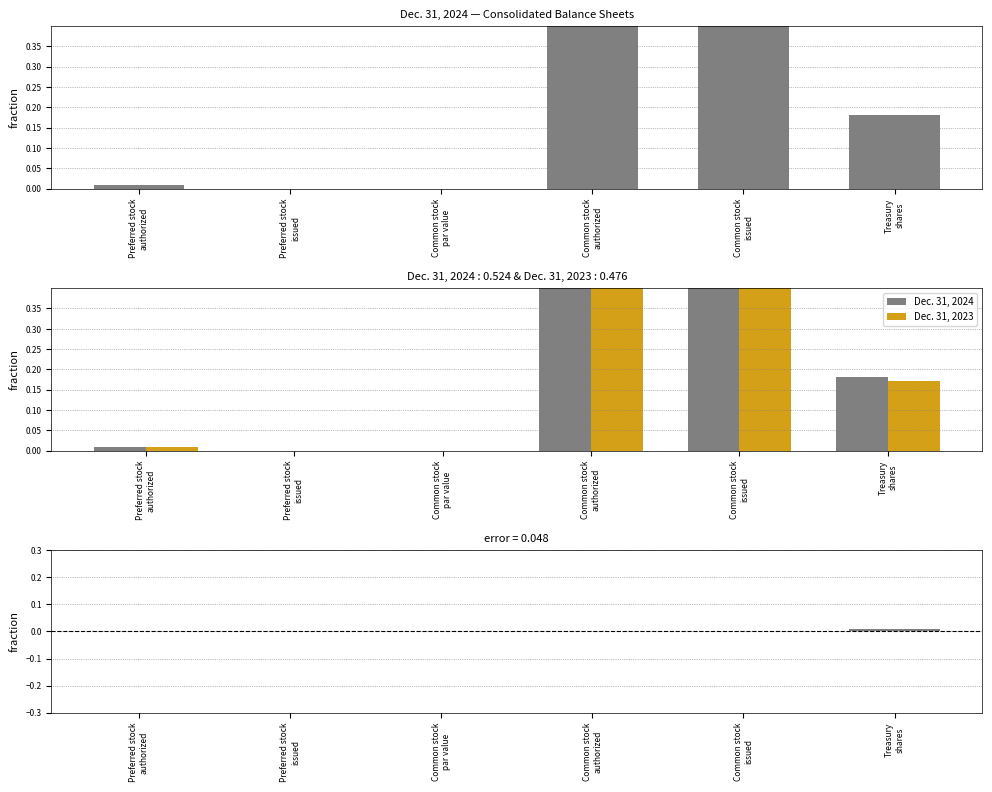

How many groups of bars are there?

6